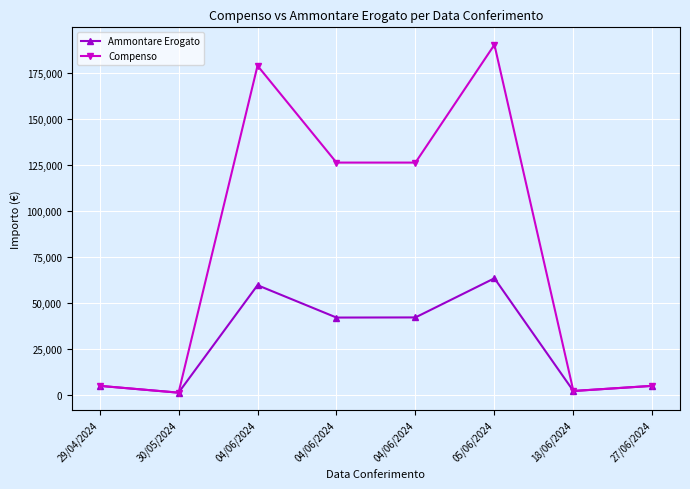

What is the value of the Compenso point at the 7th from the left?

2205.2